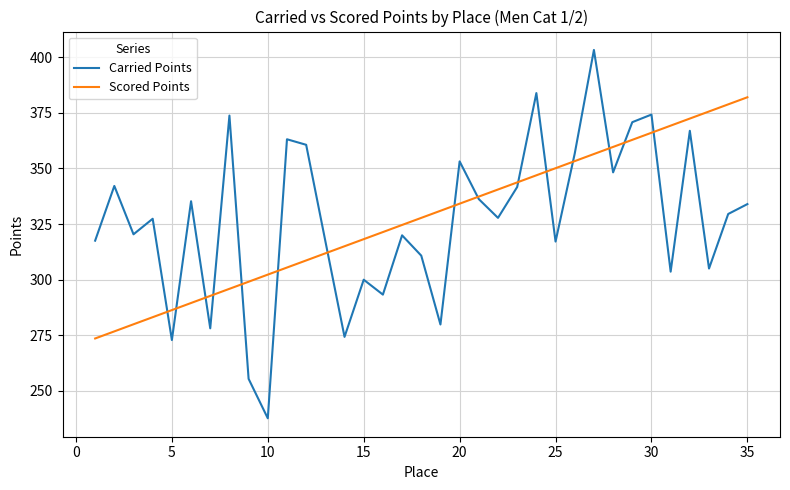

How many lines are shown in the chart?

2